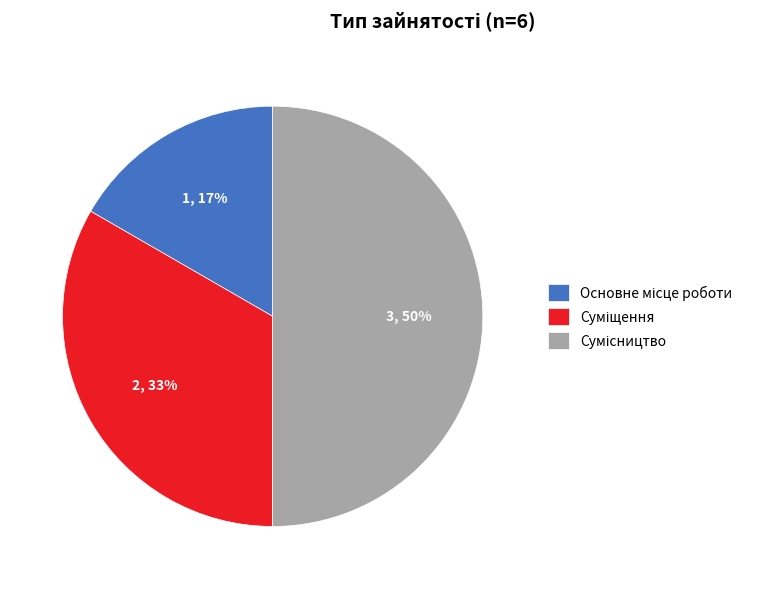

Count the number of slices in the pie.

3